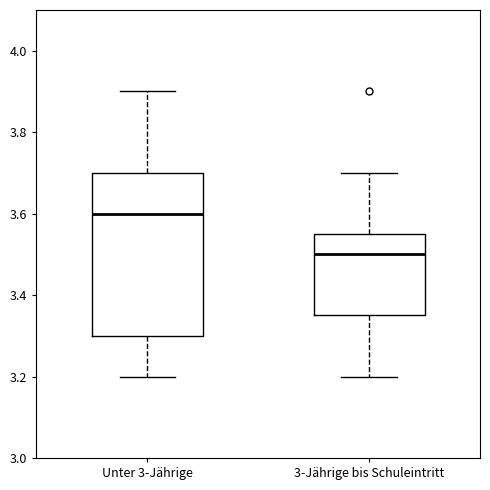

Where is the upper edge of the box for 3-Jährige bis Schuleintritt on the y-axis? The values are not printed on the chart, so give them approximately, as read against the axis.

3.56